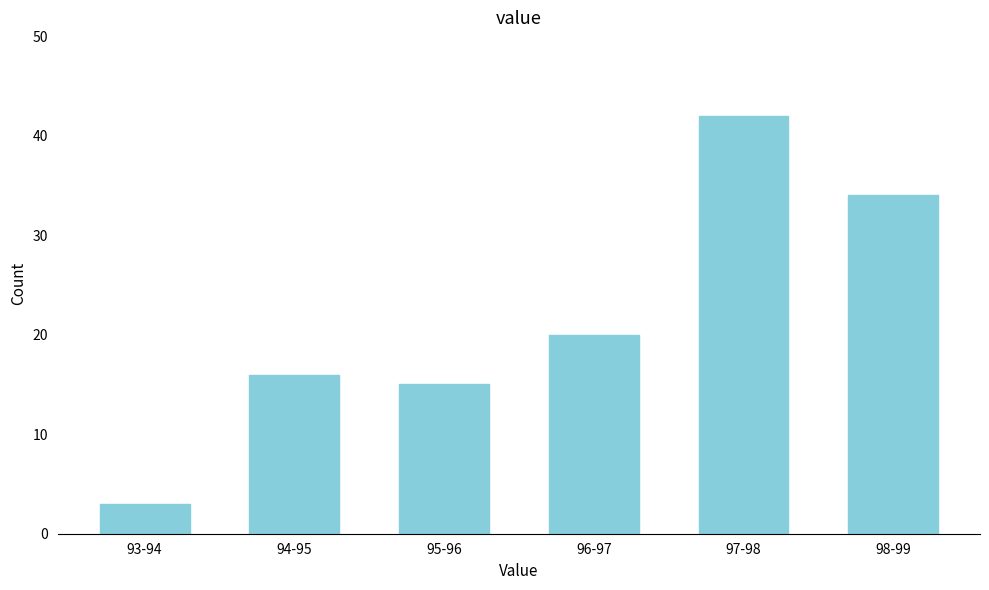

Reading right to left, what are all the values shown in this chart?

98-99=34	97-98=42	96-97=20	95-96=15	94-95=16	93-94=3